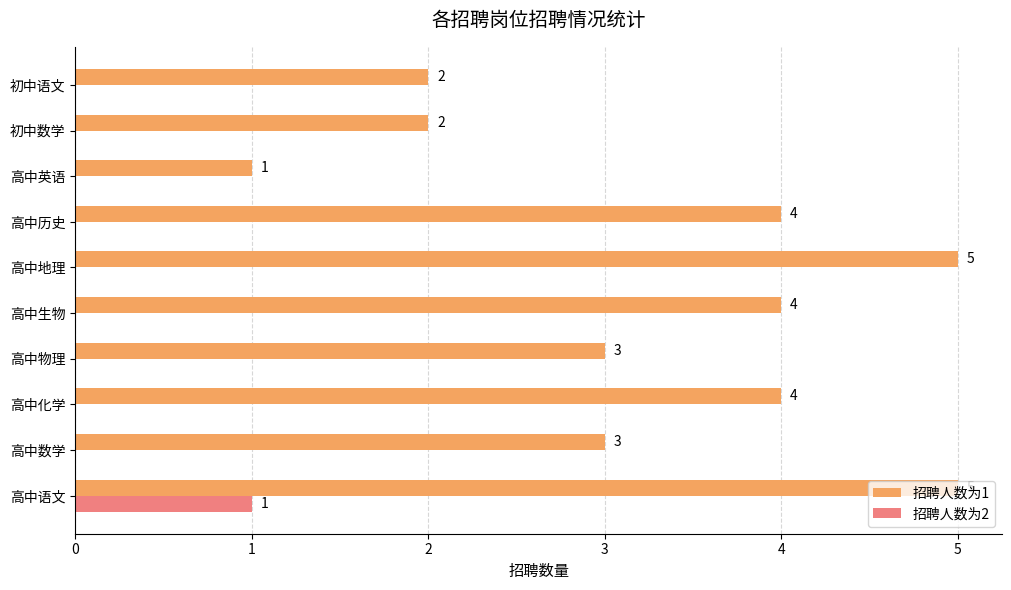

What is the sum of the 招聘人数为1 values at 高中历史 and 高中数学?

7